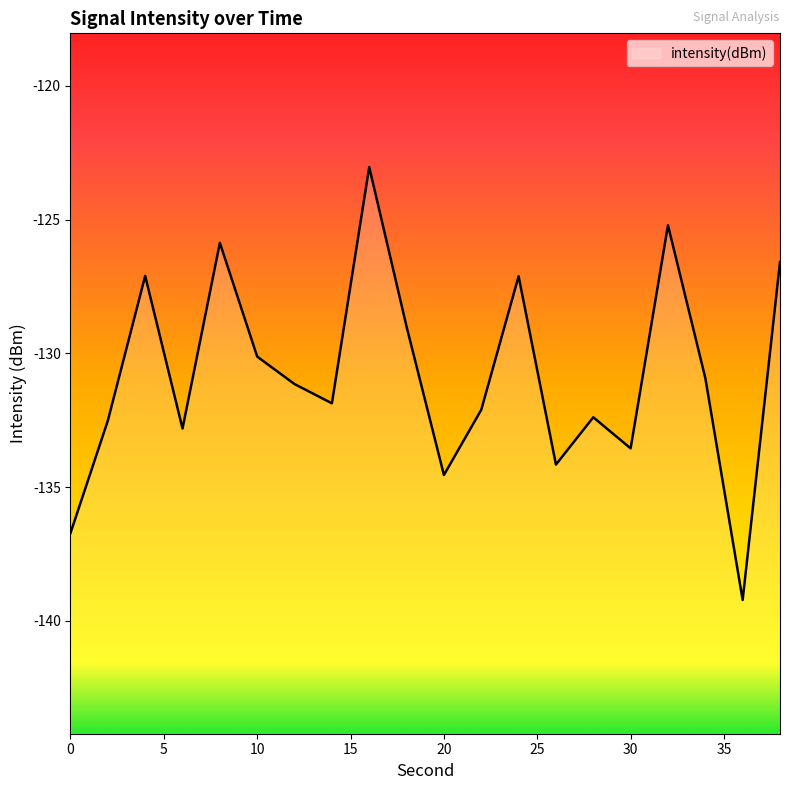

What is the difference between the maximum and minimum values?

16.2